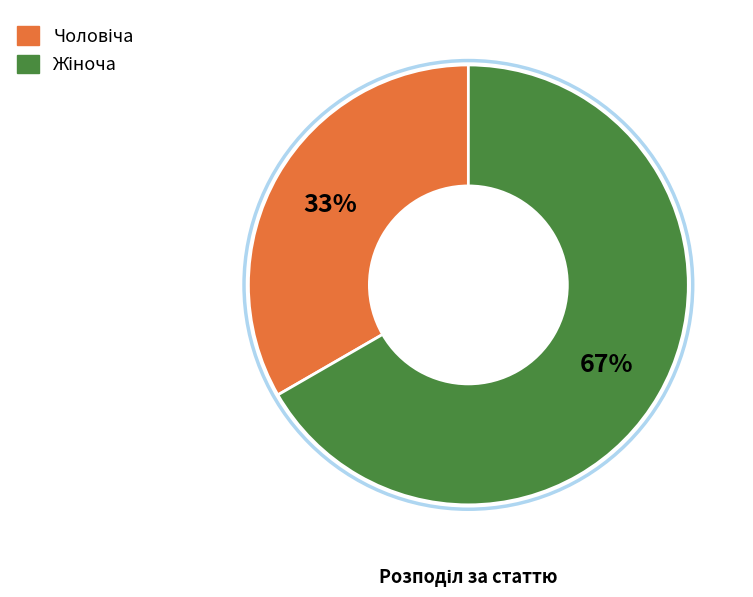

To the nearest percent, what is the average slice percentage?

50%